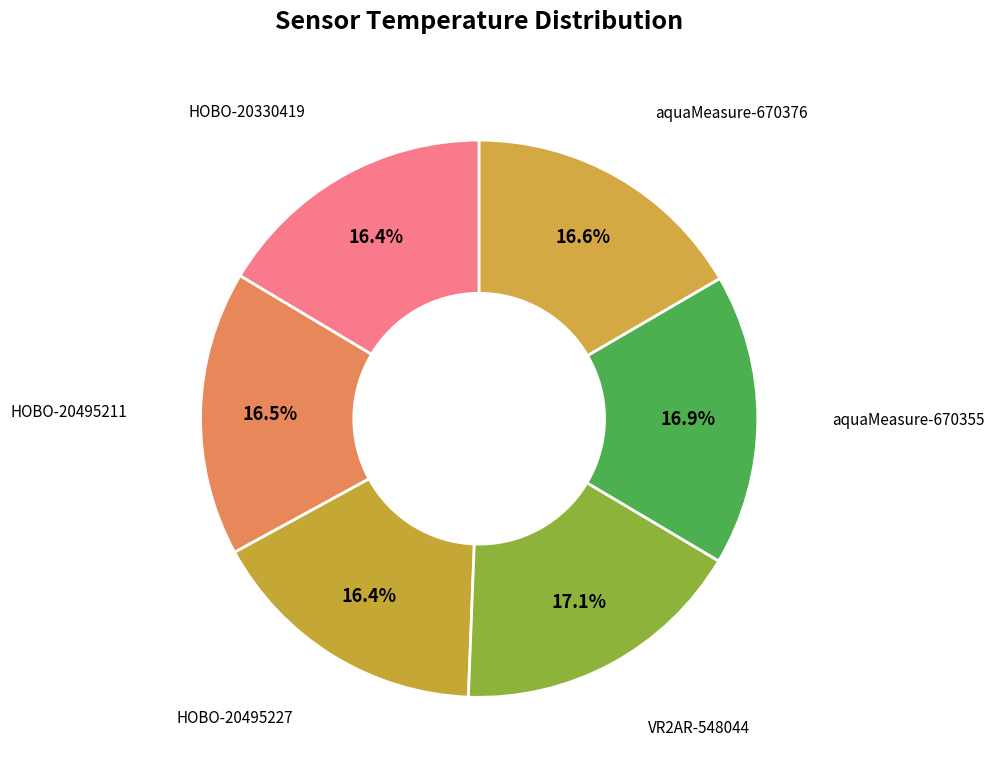

The aquaMeasure-670376 slice represents 25% of the pie. True or false?

False